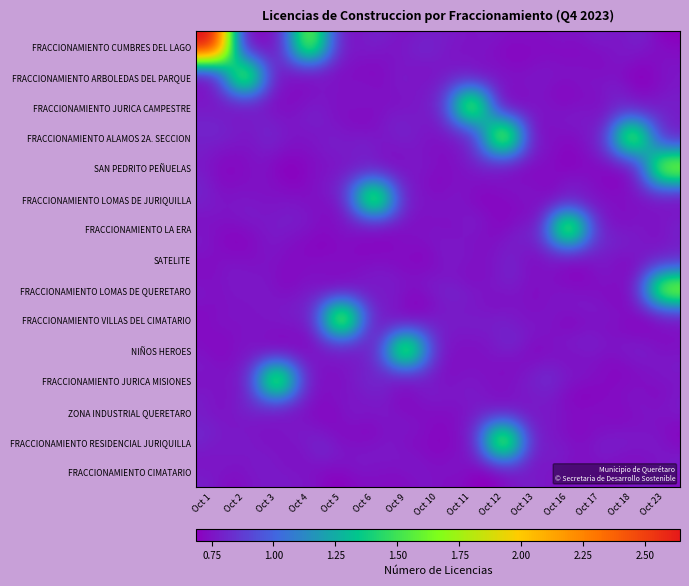

What is the total value across all series at 8?

15